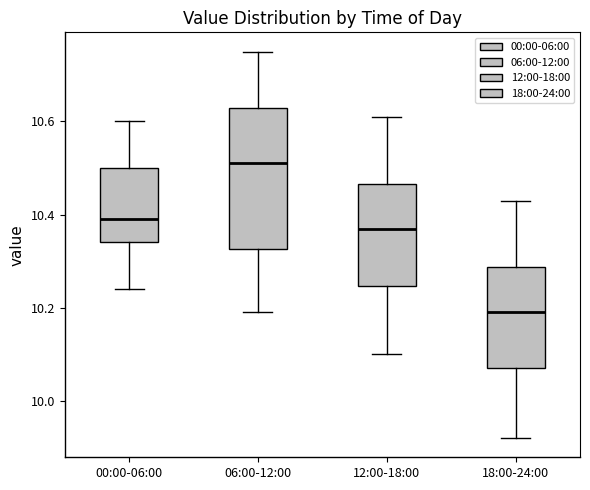

Reading left to right, read every box against the y-axis: the position of its median line, the range the box covers, and the ends of its whiskers. The values are not printed on the chart, so give them approximately, as read against the axis.

00:00-06:00: median 10.40, box 10.34 to 10.50, whiskers 10.24 to 10.60
06:00-12:00: median 10.52, box 10.32 to 10.64, whiskers 10.20 to 10.76
12:00-18:00: median 10.38, box 10.24 to 10.46, whiskers 10.10 to 10.62
18:00-24:00: median 10.20, box 10.08 to 10.28, whiskers 9.92 to 10.44